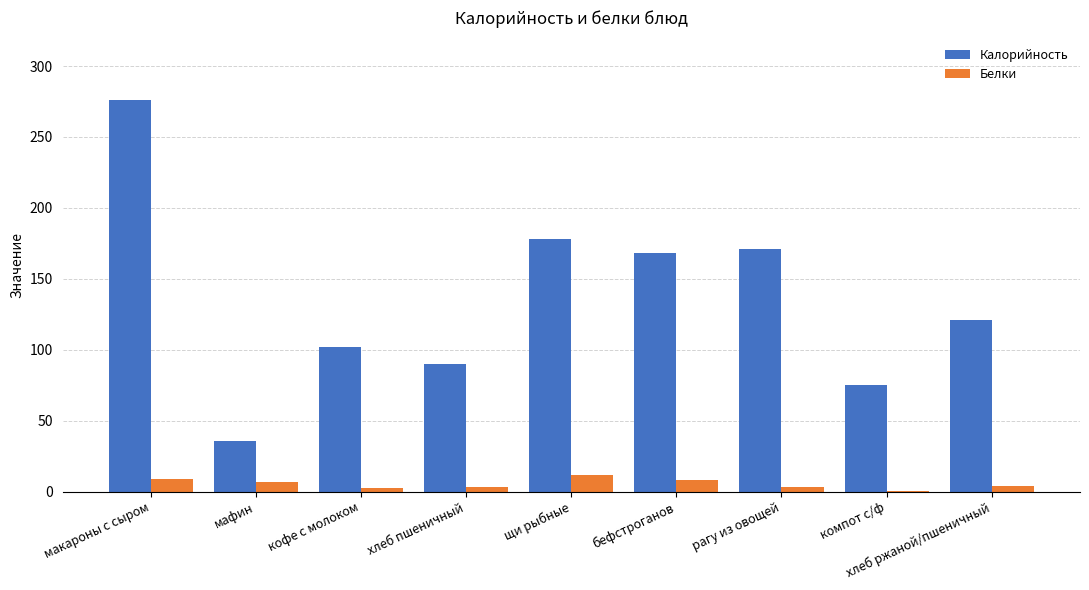

At which label does Калорийность first exceed 121?

макароны с сыром